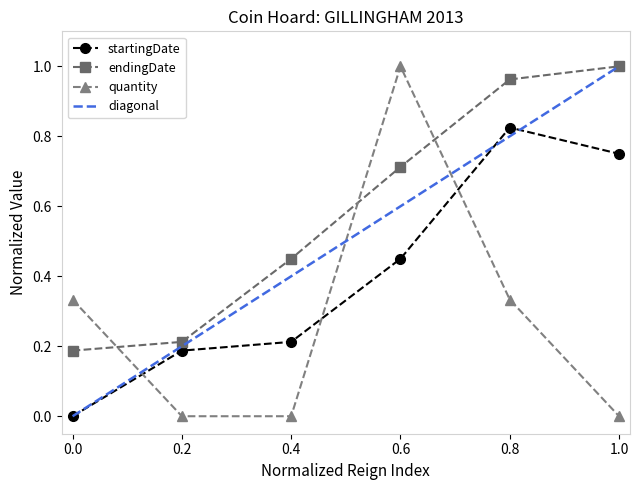

List the labels in order of endingDate value, largest first.

1.0, 0.8, 0.6, 0.4, 0.2, 0.0